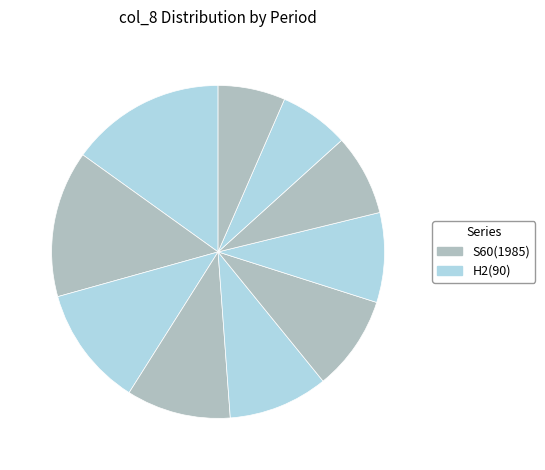

How many slices are in this pie chart?

10